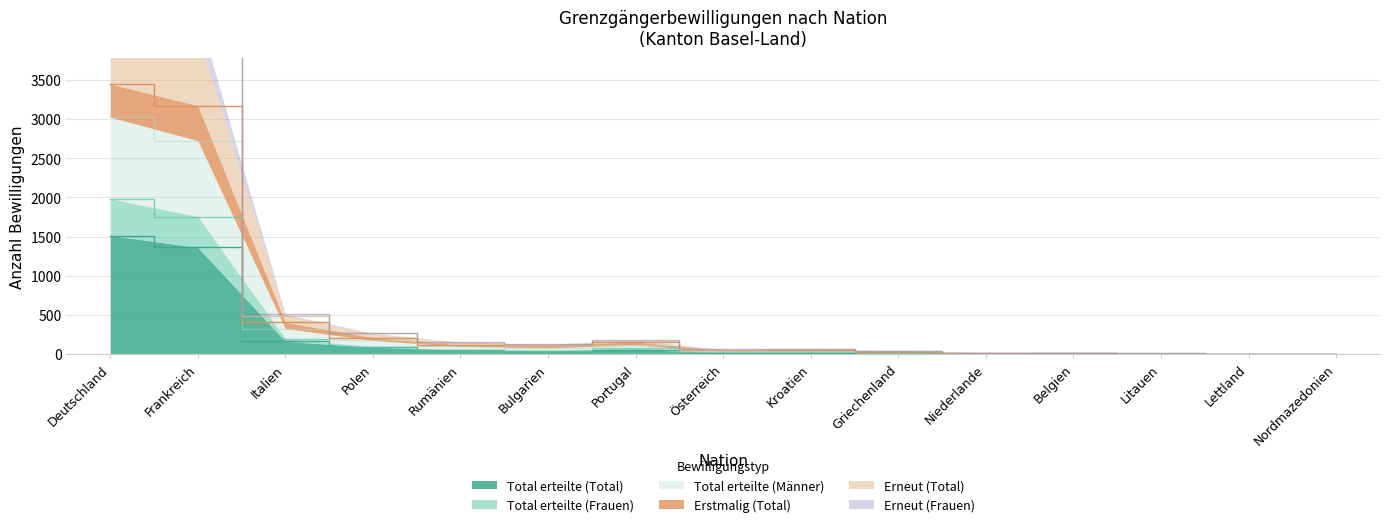

How many lines are shown in the chart?

6